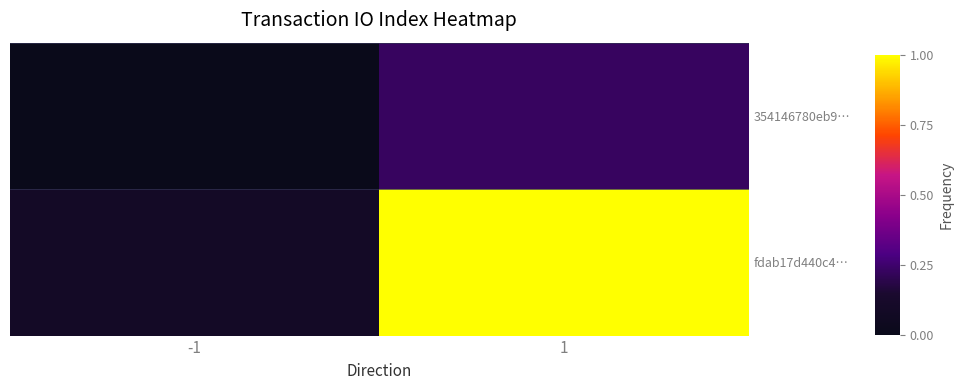

Rank the series by their maximum value, from lowest to highest.

354146780eb9…, fdab17d440c4…